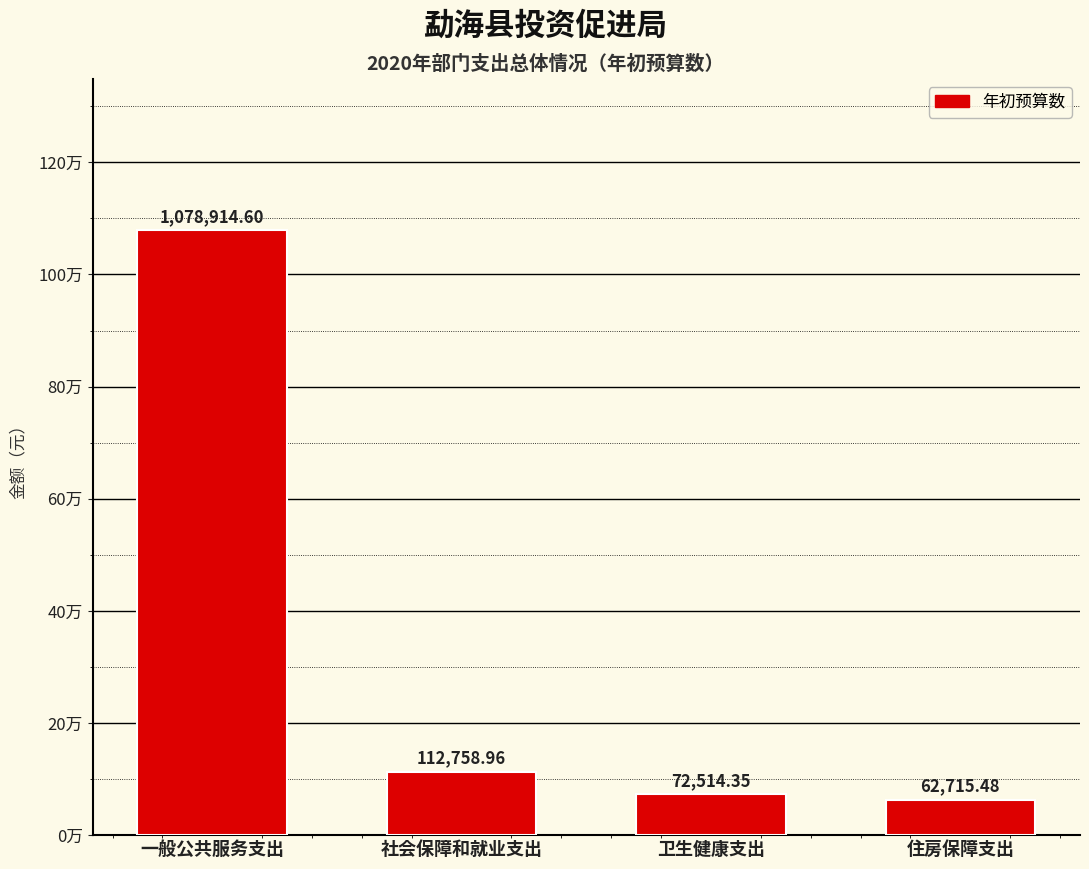

At which label does the data first exceed 112758?

一般公共服务支出